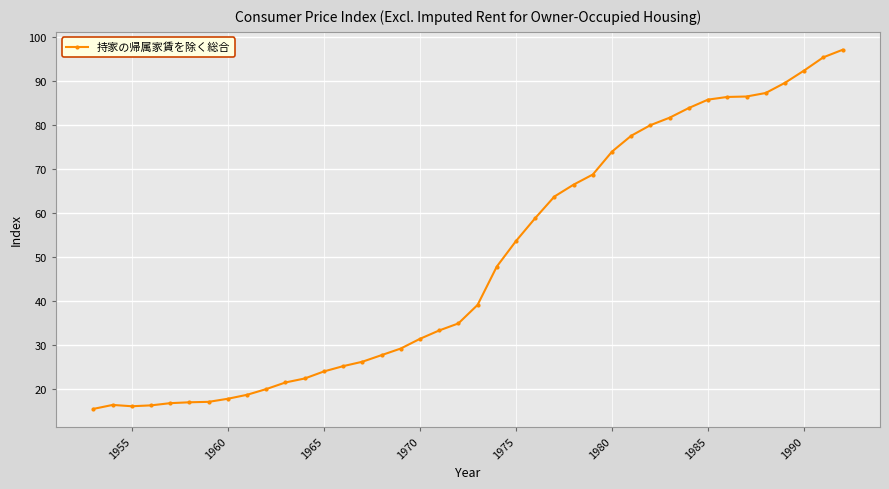

What is the minimum value shown in the chart?

15.5